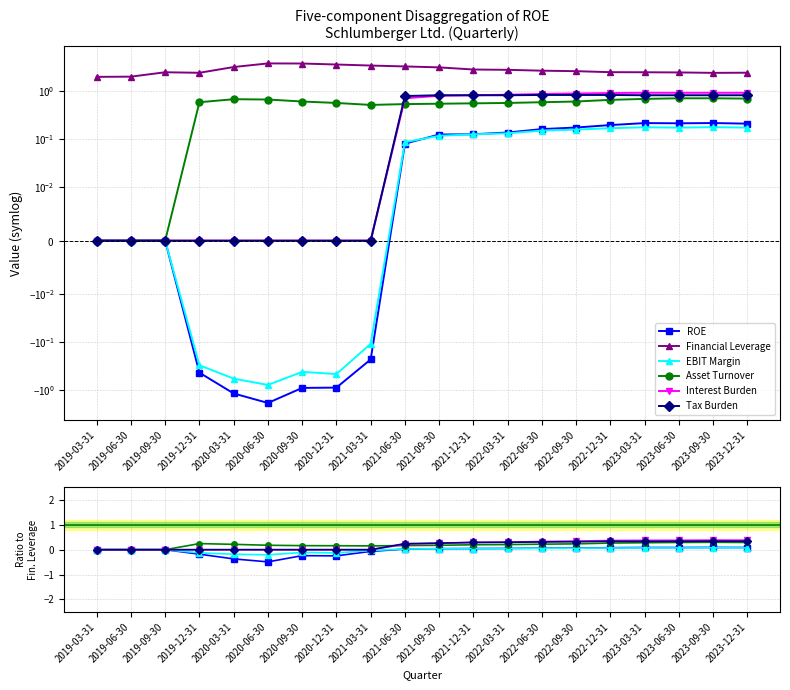

How many Interest Burden values are between 0 and 1?

20